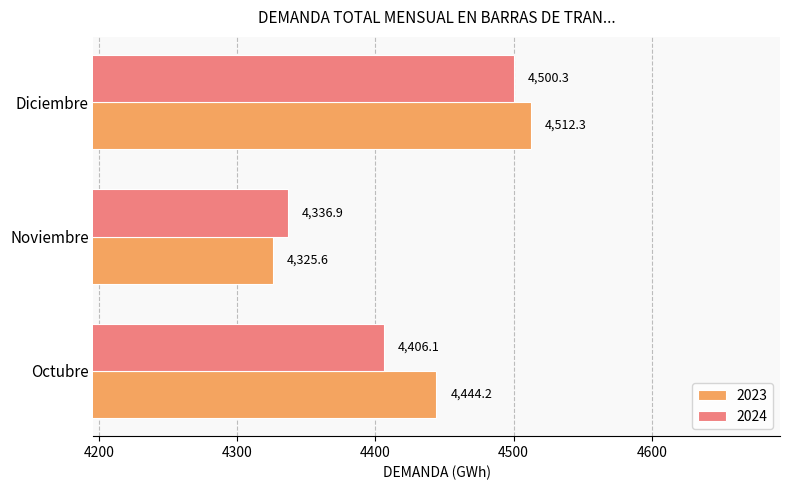

Where is 2023 nearest to the value 4418?

Octubre